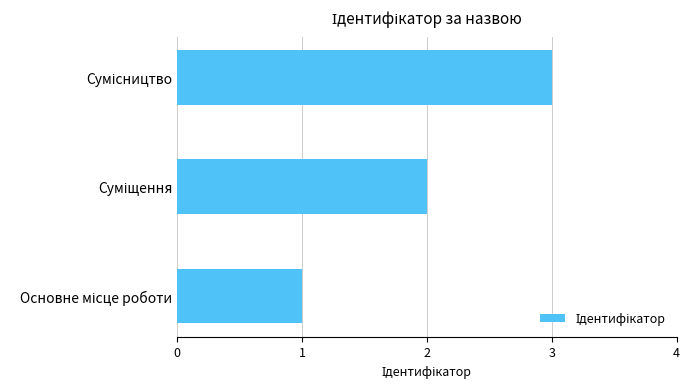

What is the greatest value displayed?

3